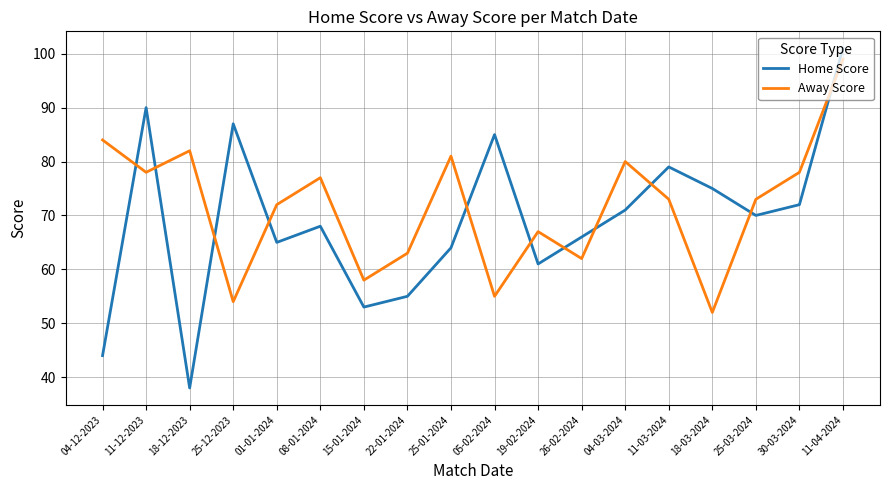

At which label does Home Score reach its peak?

11-04-2024